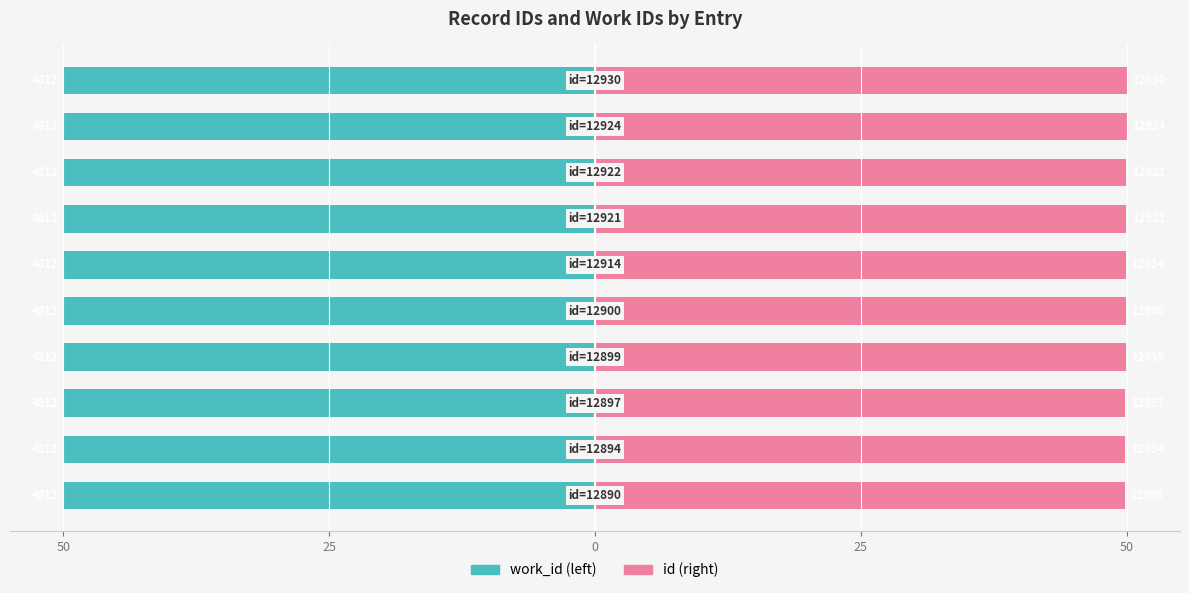

List the series in order of their peak value, highest first.

id, work_id